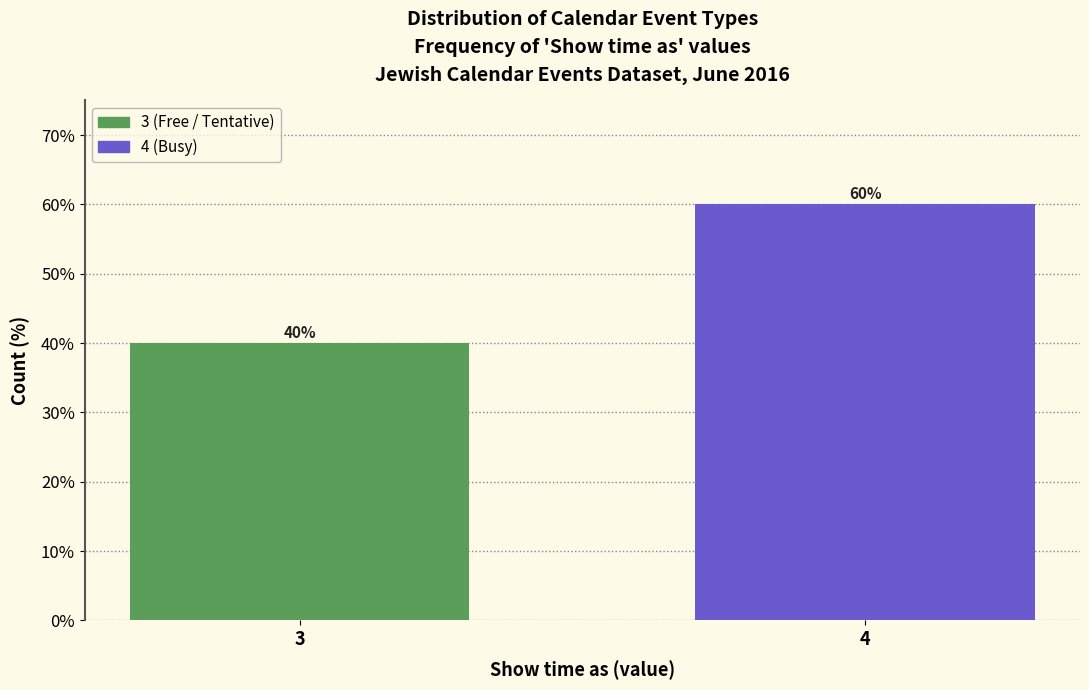

Reading left to right, list all the values displayed in this chart.

40	60